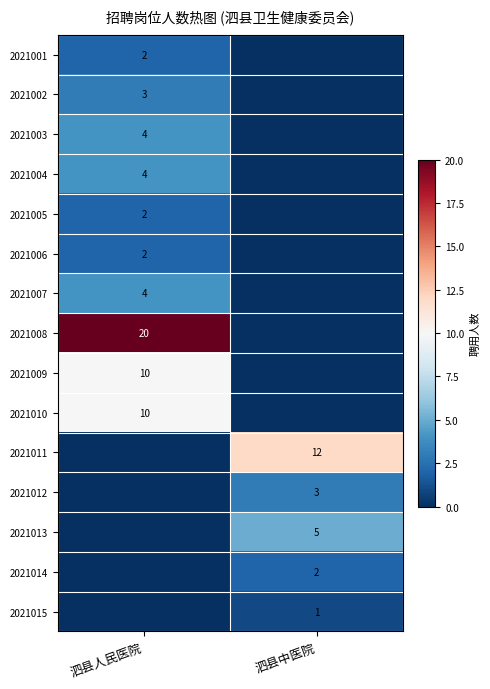

Is the value of 2021002 at 泗县人民医院 greater than the value of 2021011 at 泗县中医院?

No